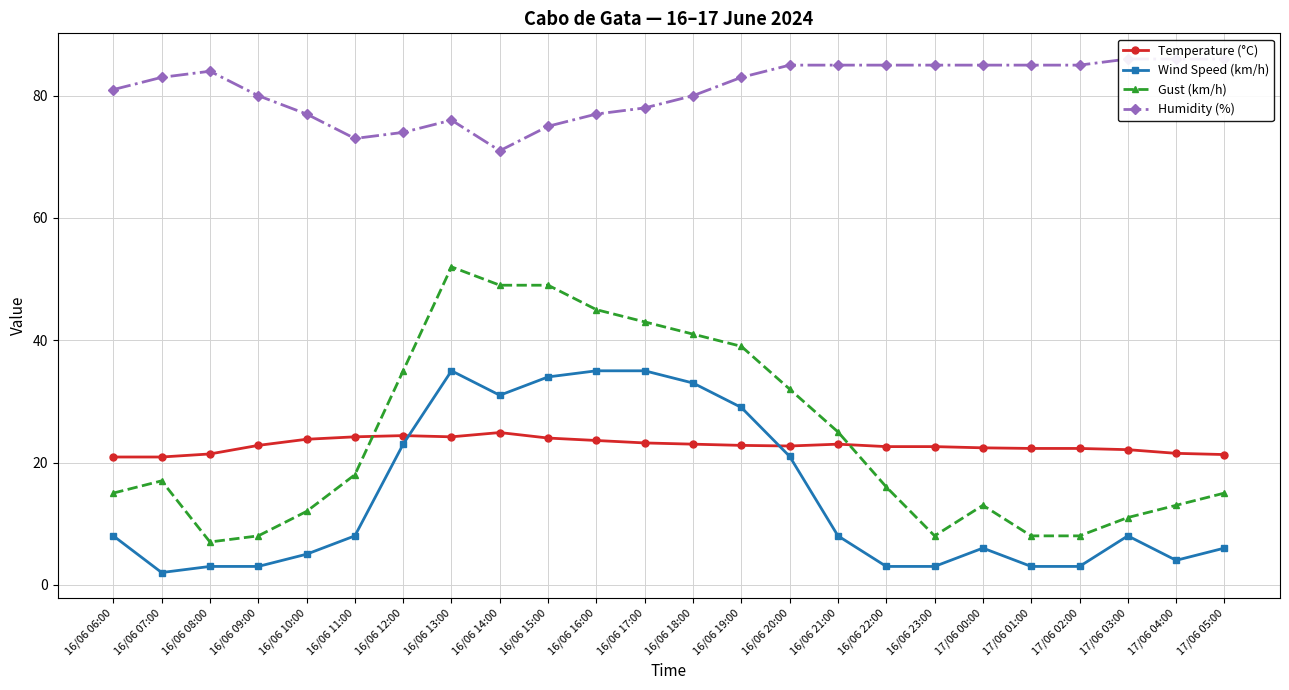

Reading left to right, what are all the values shown in this chart?

Temperature (°C): 20.9	20.9	21.4	22.8	23.8	24.2	24.4	24.2	24.9	24.0	23.6	23.2	23.0	22.8	22.7	23.0	22.6	22.6	22.4	22.3	22.3	22.1	21.5	21.3
Wind Speed (km/h): 8.0	2.0	3.0	3.0	5.0	8.0	23.0	35.0	31.0	34.0	35.0	35.0	33.0	29.0	21.0	8.0	3.0	3.0	6.0	3.0	3.0	8.0	4.0	6.0
Gust (km/h): 15.0	17.0	7.0	8.0	12.0	18.0	35.0	52.0	49.0	49.0	45.0	43.0	41.0	39.0	32.0	25.0	16.0	8.0	13.0	8.0	8.0	11.0	13.0	15.0
Humidity (%): 81.0	83.0	84.0	80.0	77.0	73.0	74.0	76.0	71.0	75.0	77.0	78.0	80.0	83.0	85.0	85.0	85.0	85.0	85.0	85.0	85.0	86.0	86.0	86.0